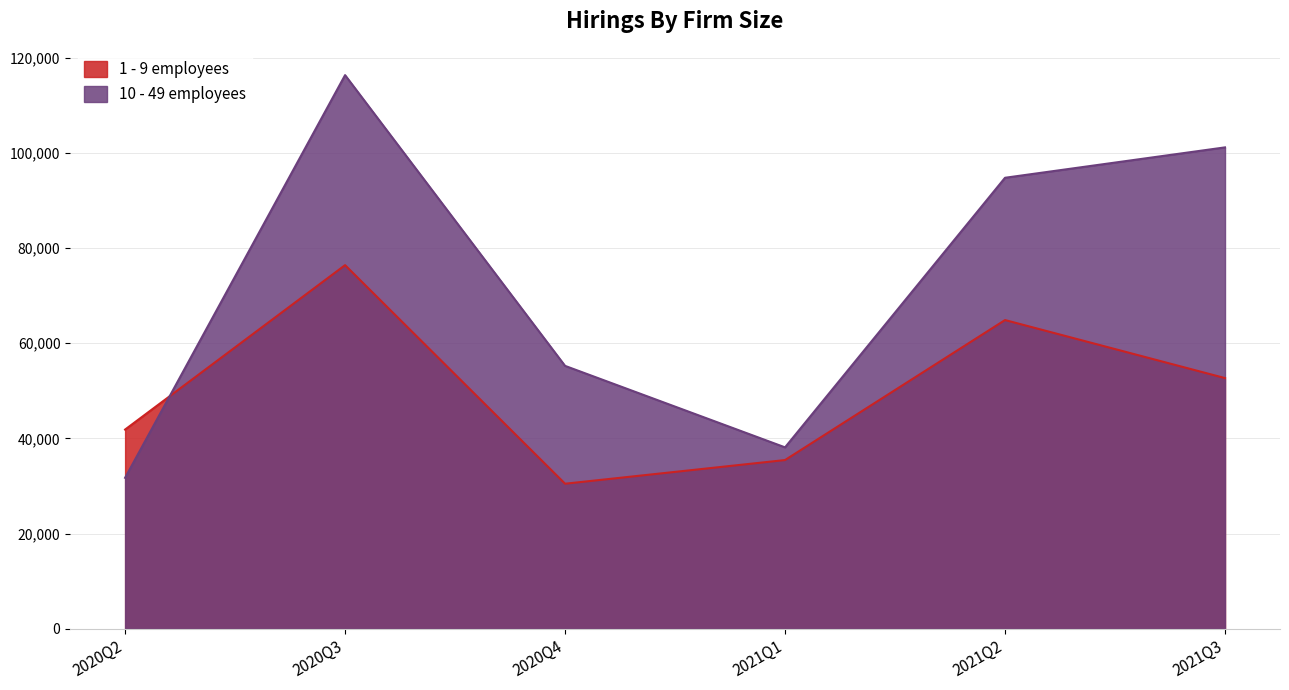

What is the label of the 4th point from the left?

2021Q1